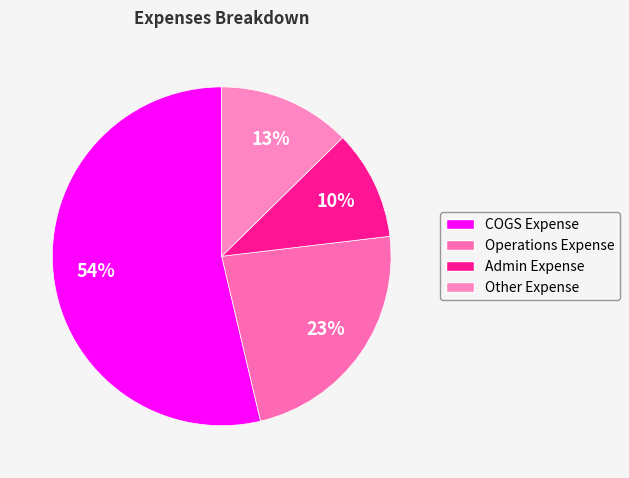

Is there any slice that represents more than half of the pie?

Yes